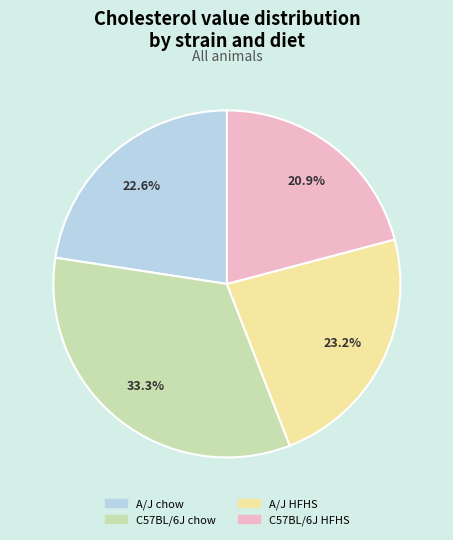

To the nearest percent, what is the combined percentage of A/J chow and A/J HFHS?

46%